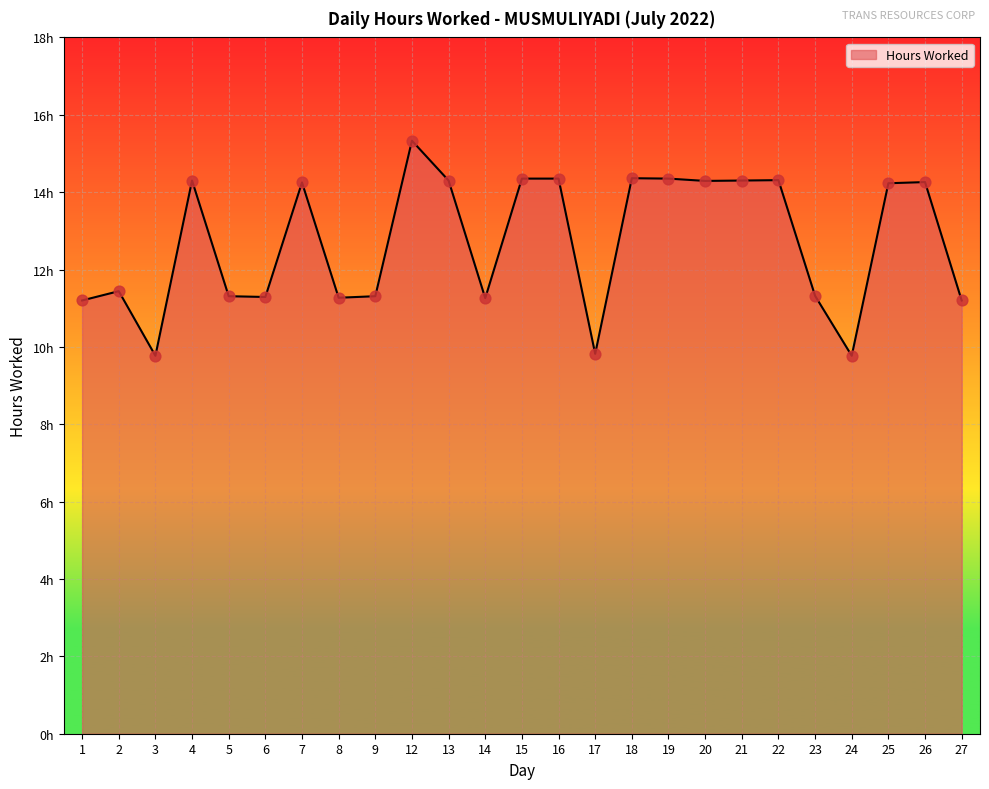

What is the ratio of the value at 18 to the value at 3?

1.5